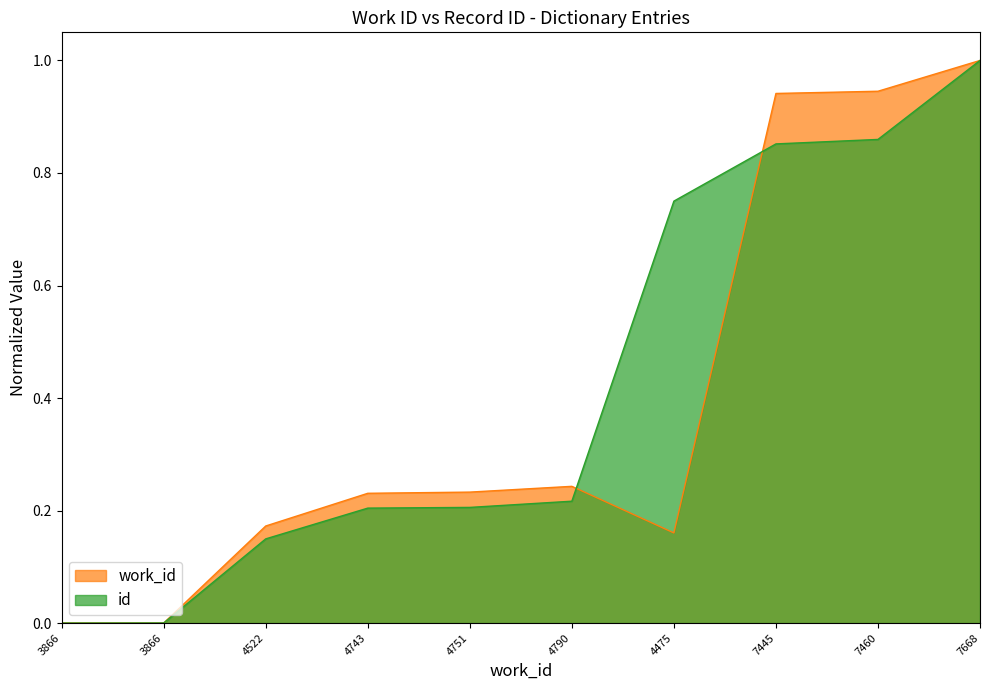

Reading left to right, transcribe all the data shown in this chart.

work_id: 0.0	0.0	0.2	0.2	0.2	0.2	0.2	0.9	0.9	1.0
id: 0.0	0.0	0.1	0.2	0.2	0.2	0.8	0.9	0.9	1.0